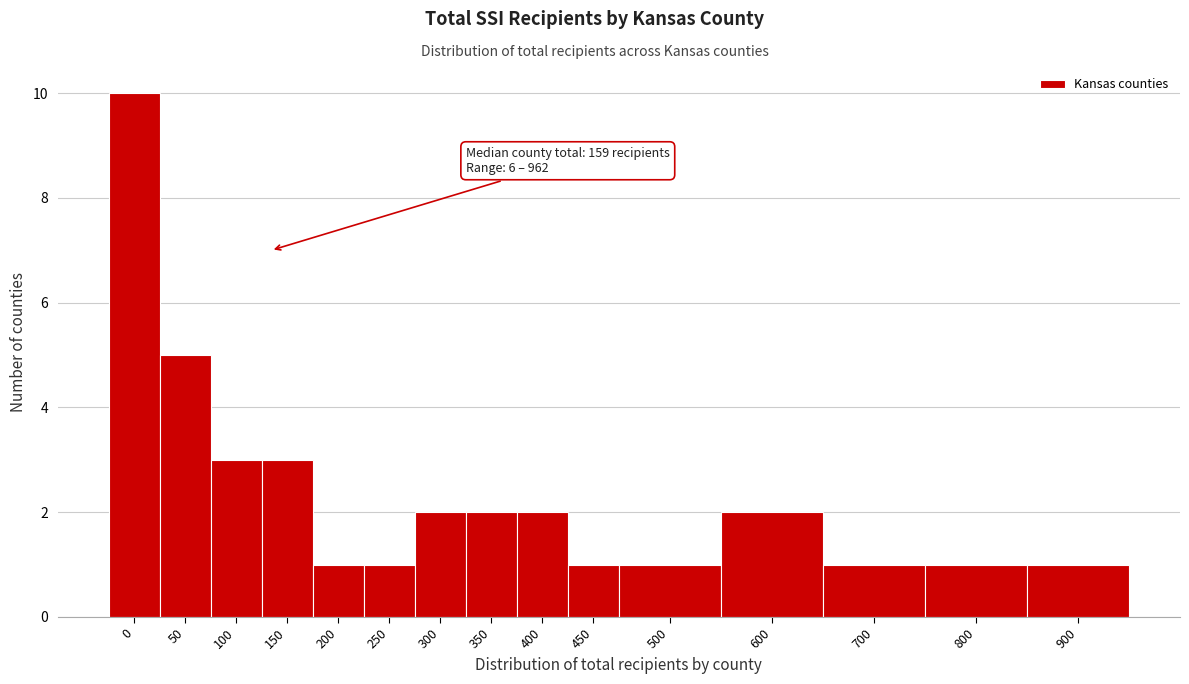

Reading left to right, list all the values displayed in this chart.

10	5	3	3	1	1	2	2	2	1	1	2	1	1	1